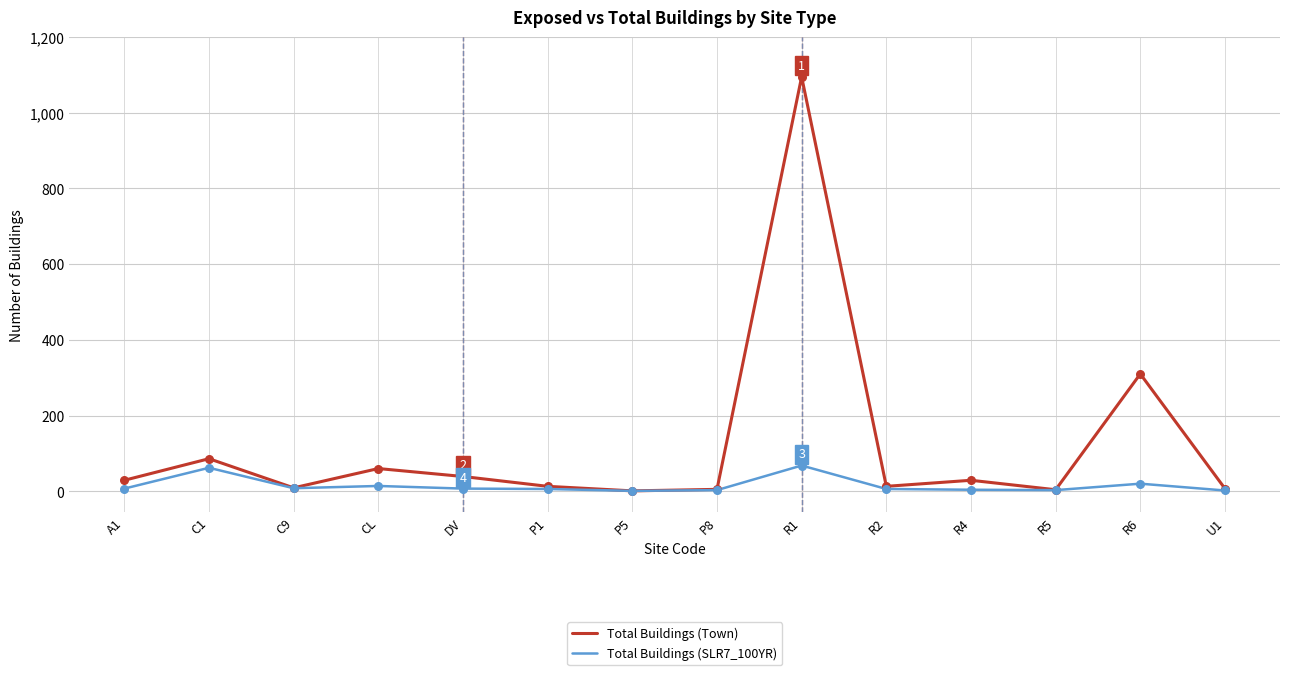

Which series has the widest spread of values?

Total Buildings (Town)